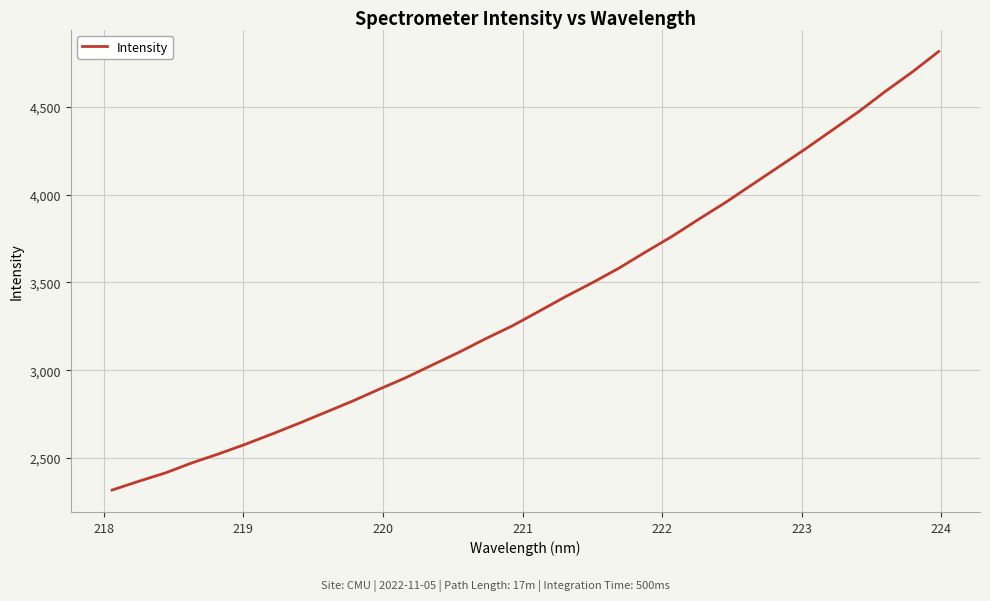

Reading left to right, transcribe all the data shown in this chart.

2317.3	2367.3	2415.1	2472.6	2523.8	2578.5	2637.1	2697.5	2760.4	2823.6	2891.1	2957.2	3029.9	3102.3	3179.7	3253.0	3335.9	3419.6	3498.5	3581.8	3673.9	3763.4	3861.2	3956.2	4058.1	4159.6	4261.4	4367.9	4473.9	4589.2	4698.4	4816.4